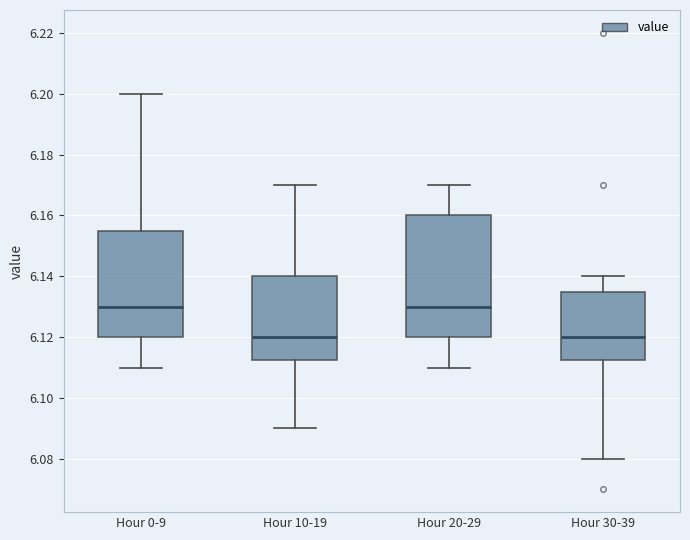

Where is the upper edge of the box for Hour 20-29 on the y-axis? The values are not printed on the chart, so give them approximately, as read against the axis.

6.160